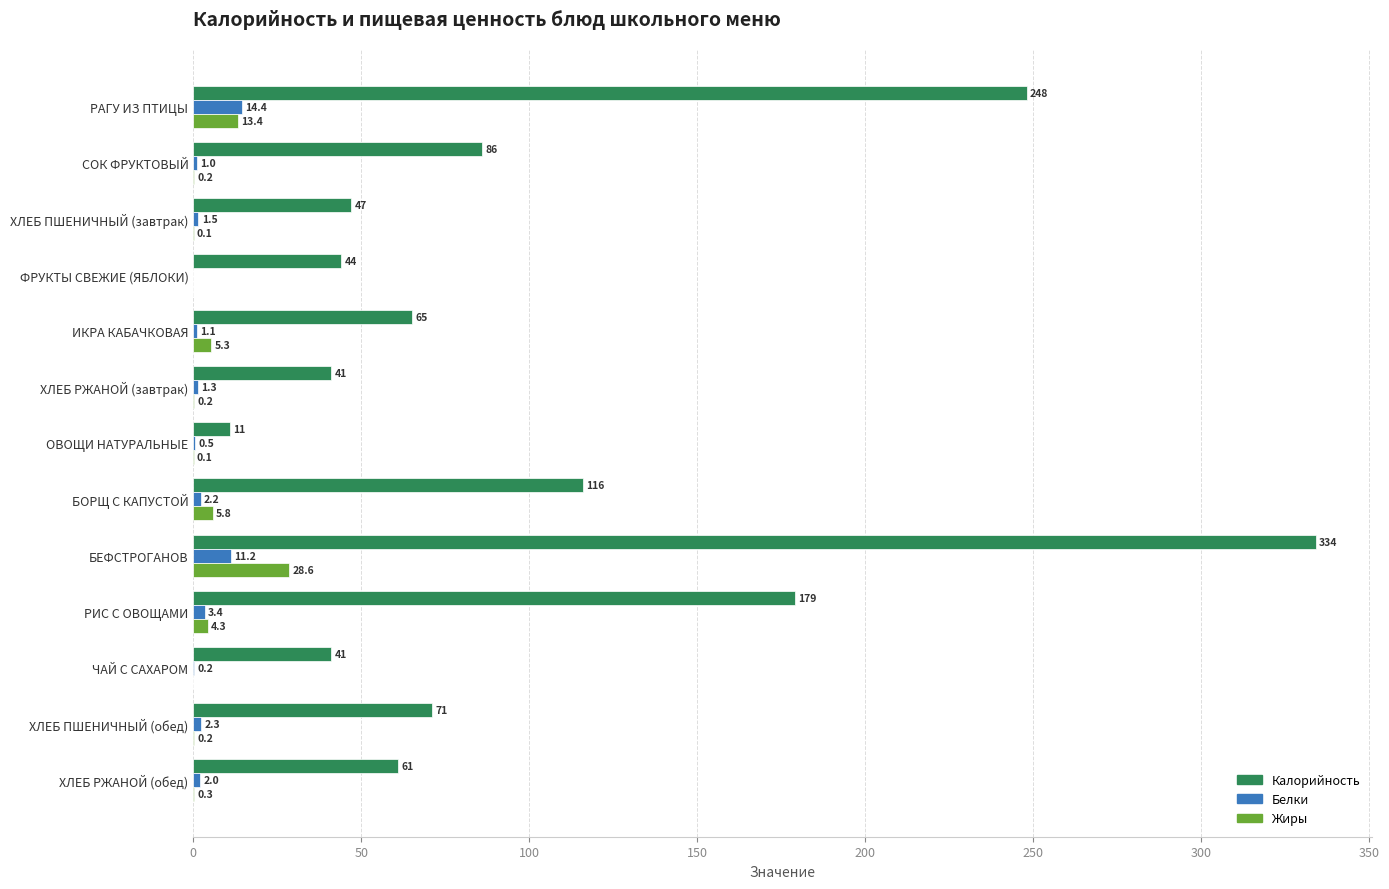

What is the approximate value of Калорийность at ХЛЕБ ПШЕНИЧНЫЙ (обед)?

71.0